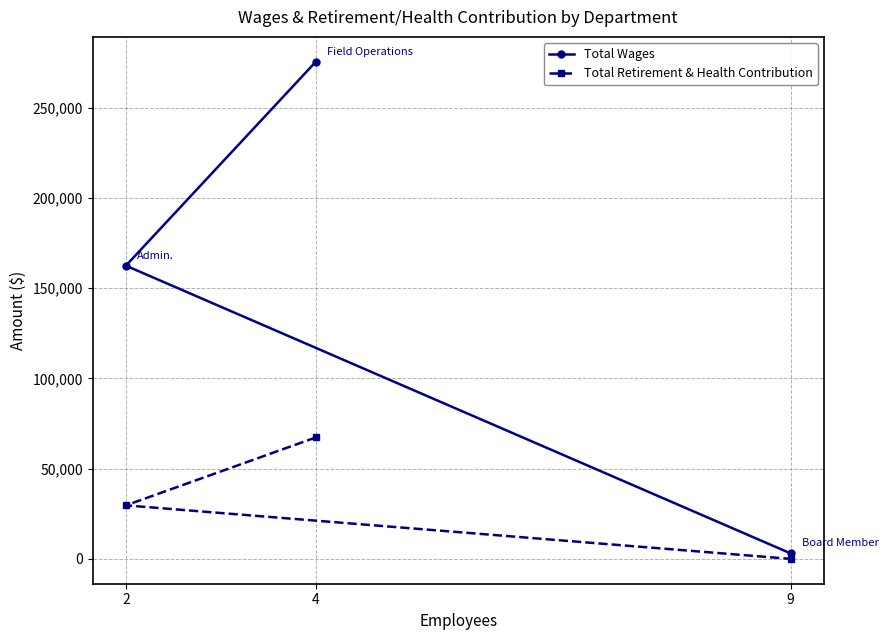

What is the lowest value of the Total Wages series?

3040